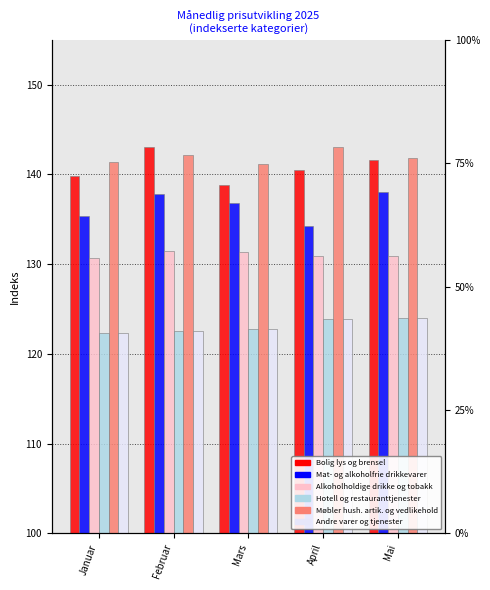

The Møbler hush. artik. og vedlikehold series shows 202.9 at Februar. True or false?

False